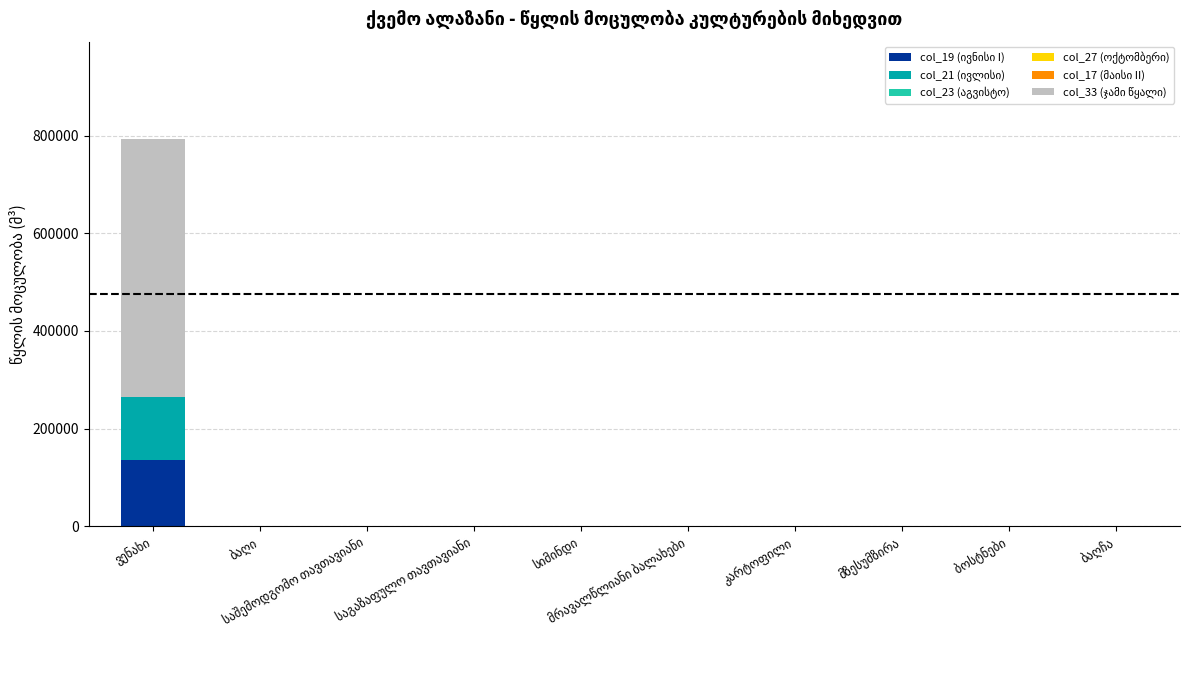

At which label does col_27 (ოქტომბერი) reach its peak?

ვენახი